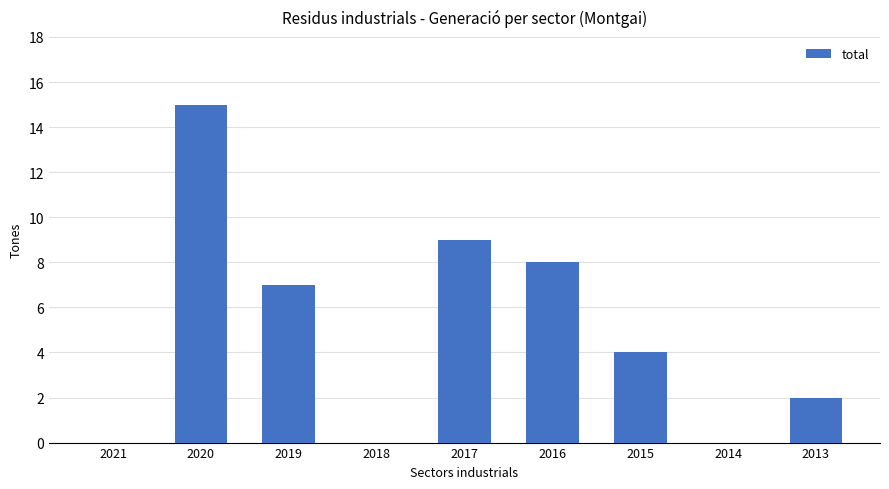

Which label corresponds to the largest value in the chart?

2020